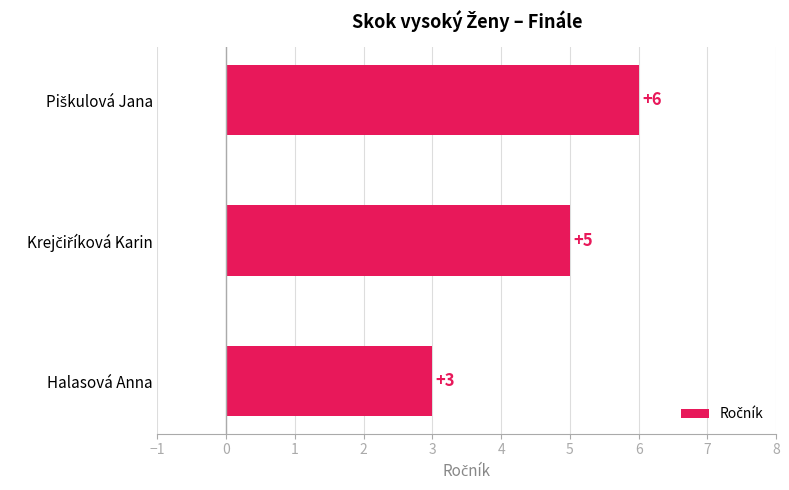

How many bars are there in total?

3